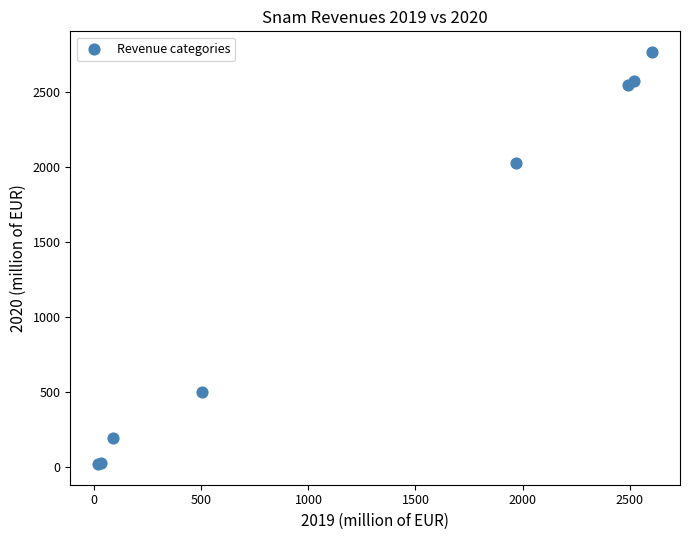

What Y value in the scatter plot is closest to 1395?

2028